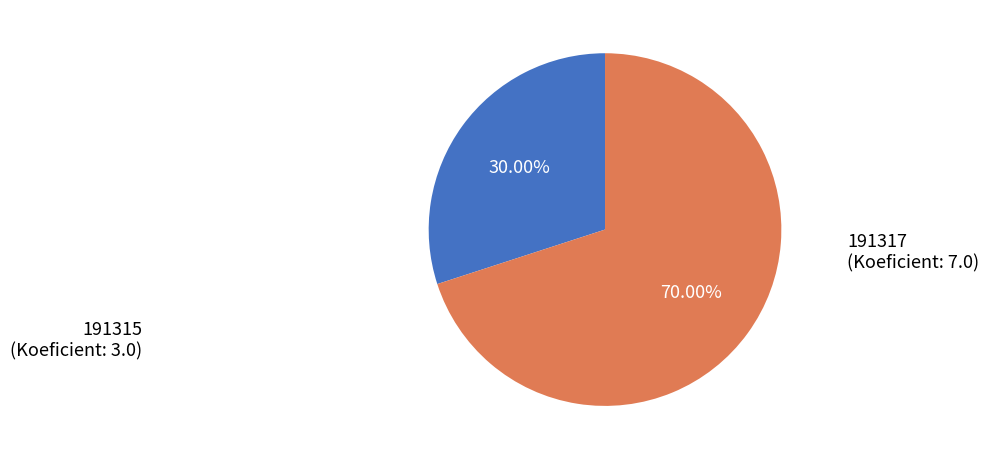

Count the number of slices in the pie.

2